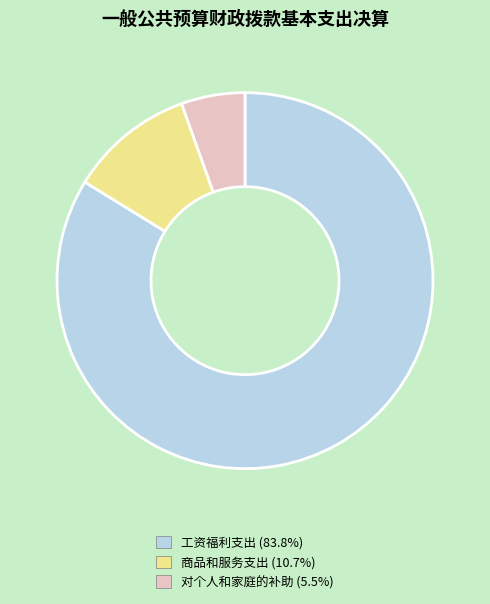

The 商品和服务支出 slice represents 4% of the pie. True or false?

False